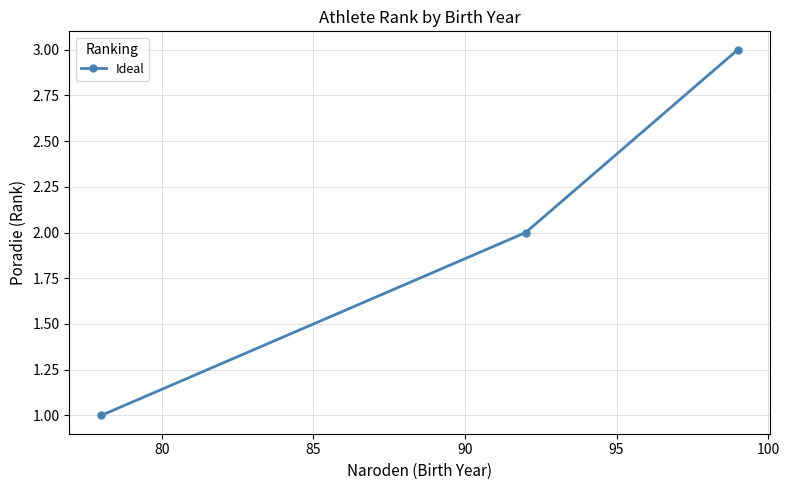

How many lines are shown in the chart?

1